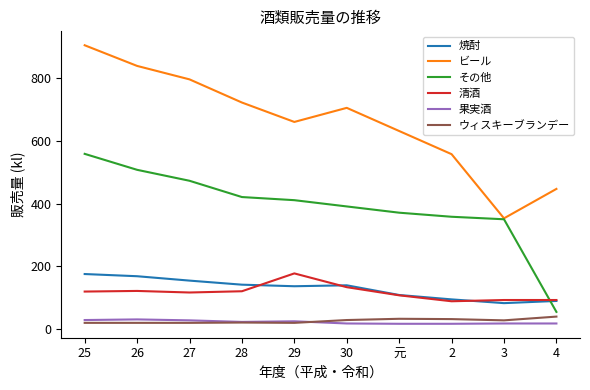

What is the spread (max minus min) of values at 2?

542